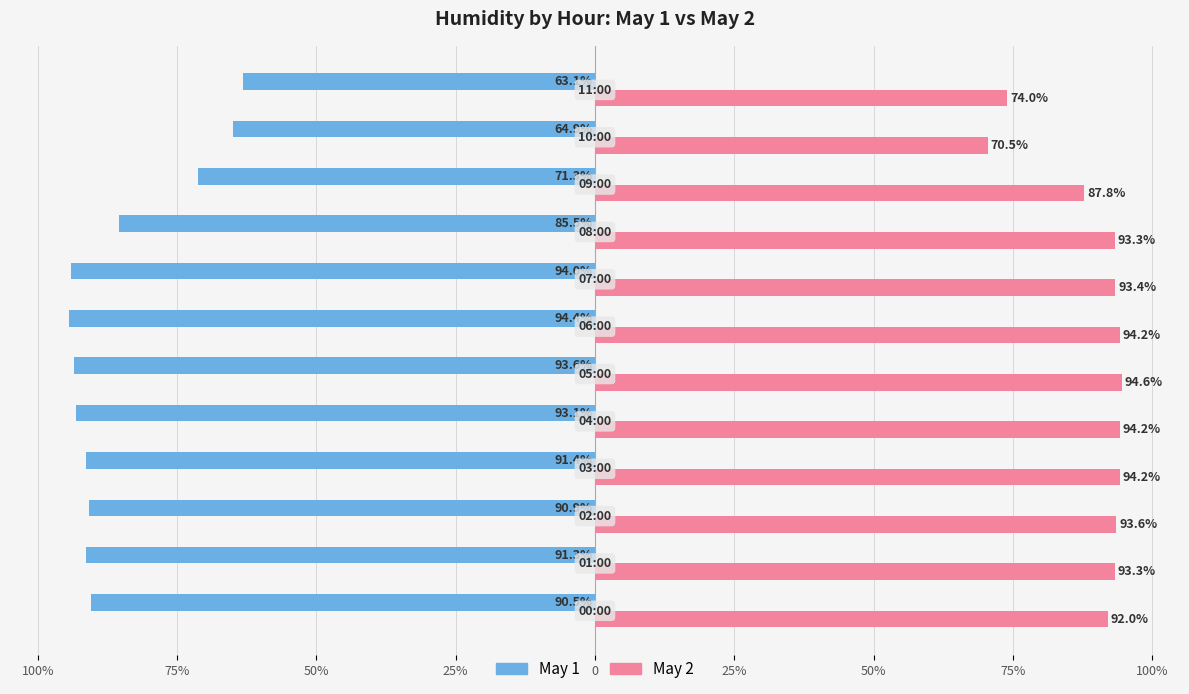

What is the greatest value displayed?

94.6